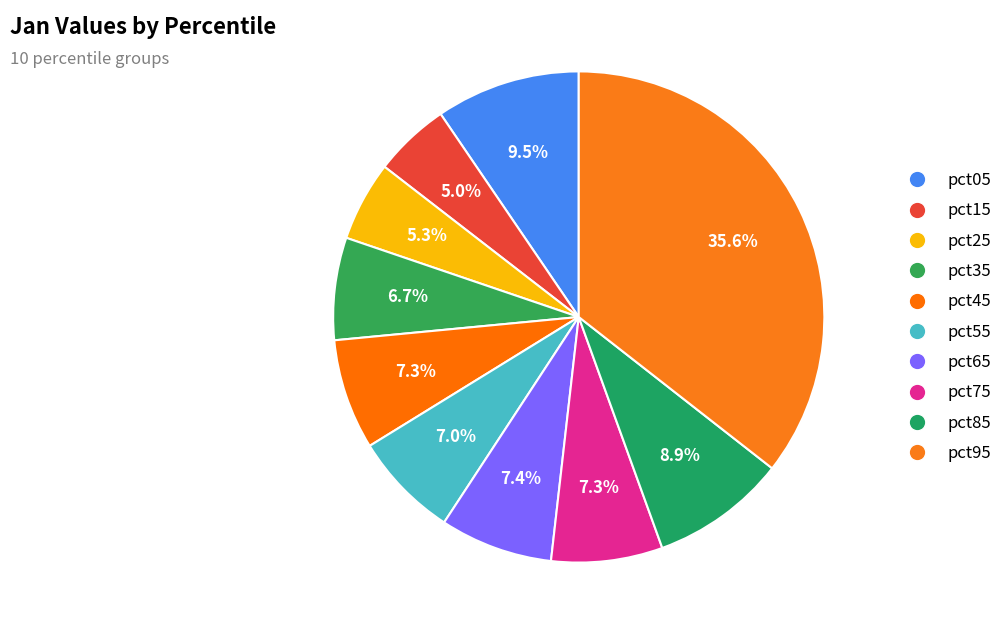

What is the largest slice in the pie chart?

pct95